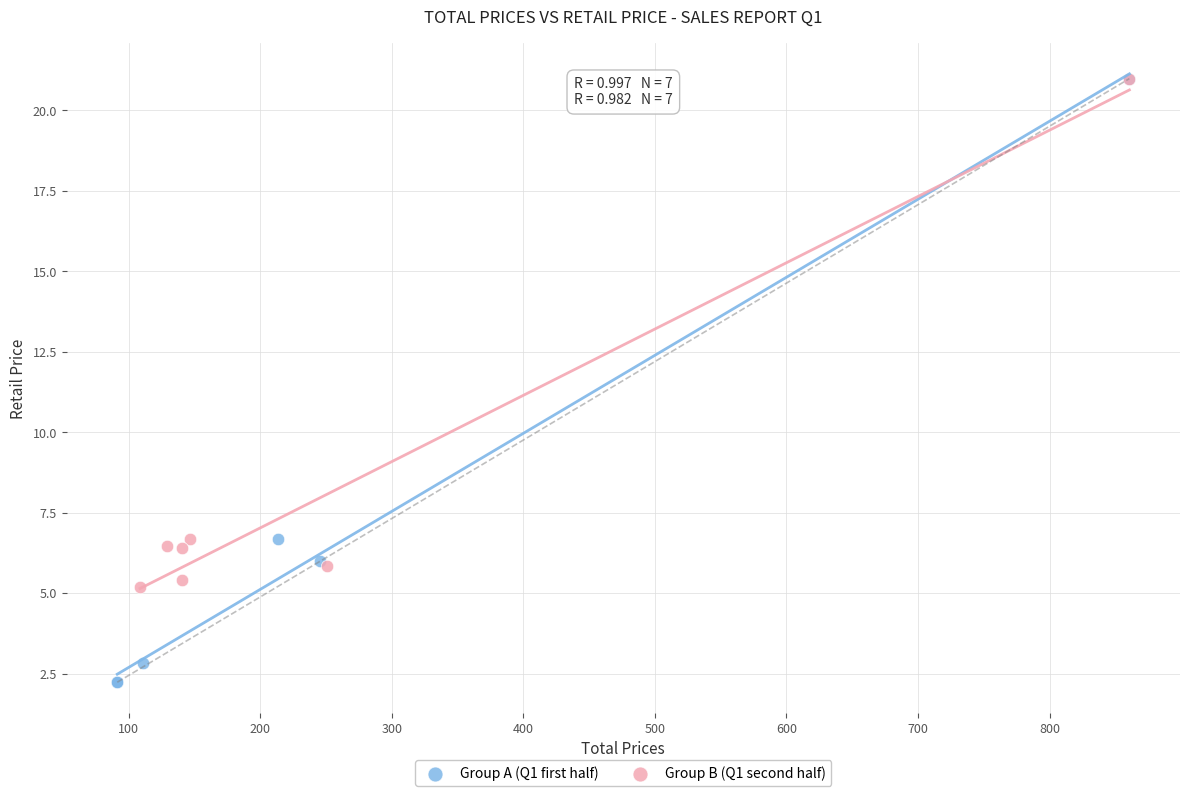

Which series has the largest Y range (max minus min)?

Group A (Q1 first half)